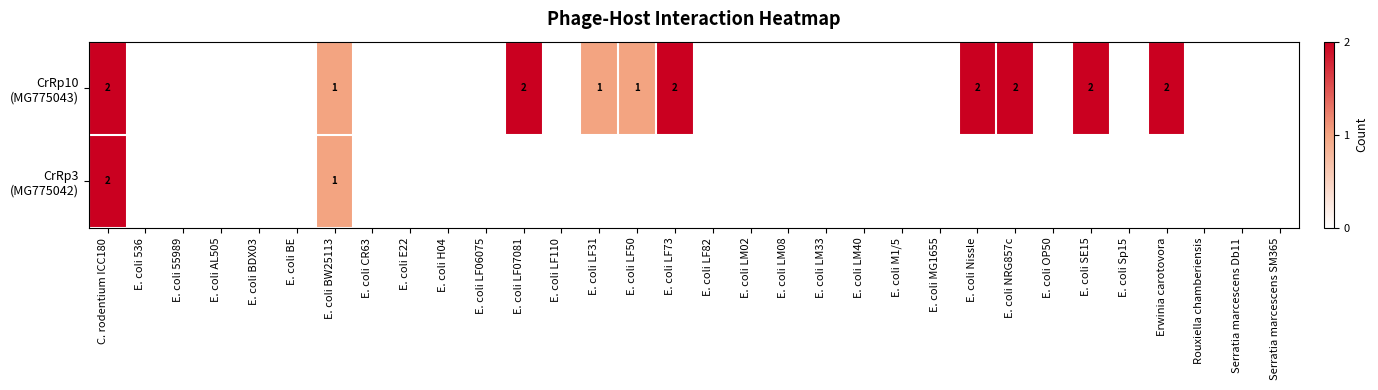

At how many categories does at least one series exceed 1?

7